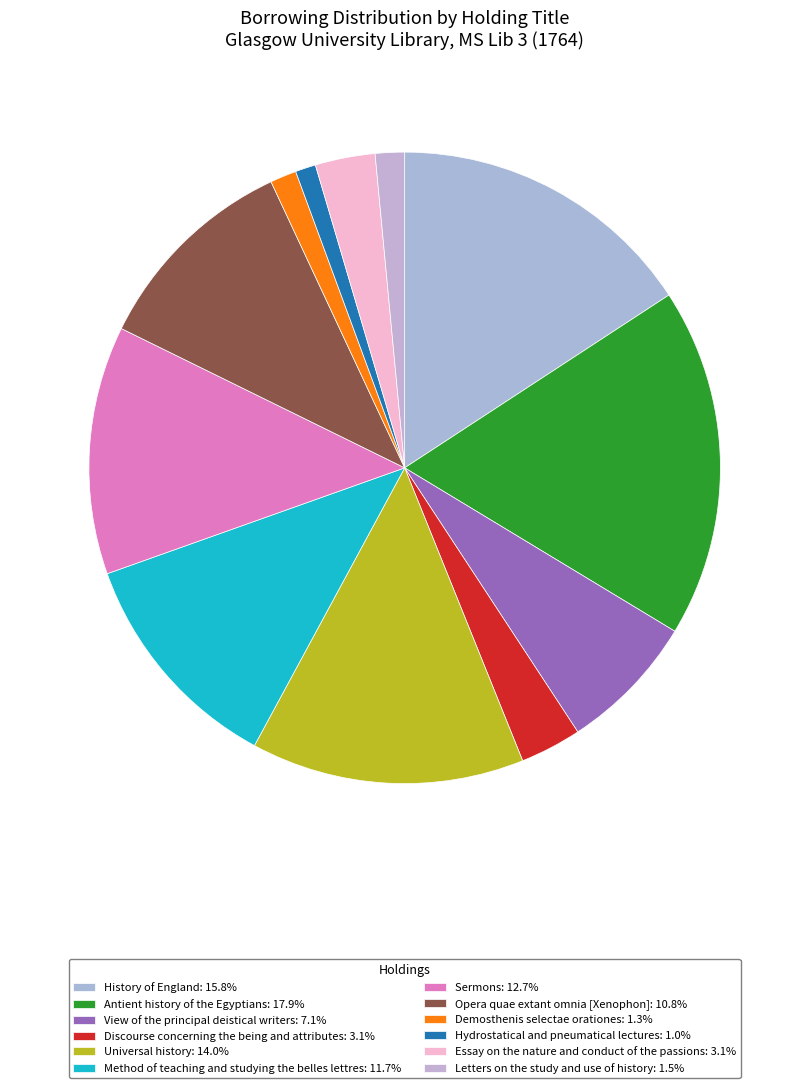

Does View of the principal deistical writers represent more than half of the total?

No